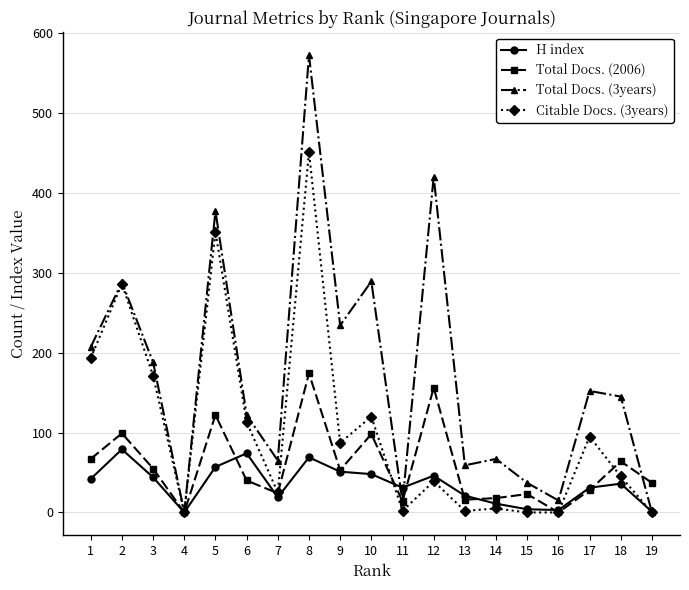

How many lines are shown in the chart?

4